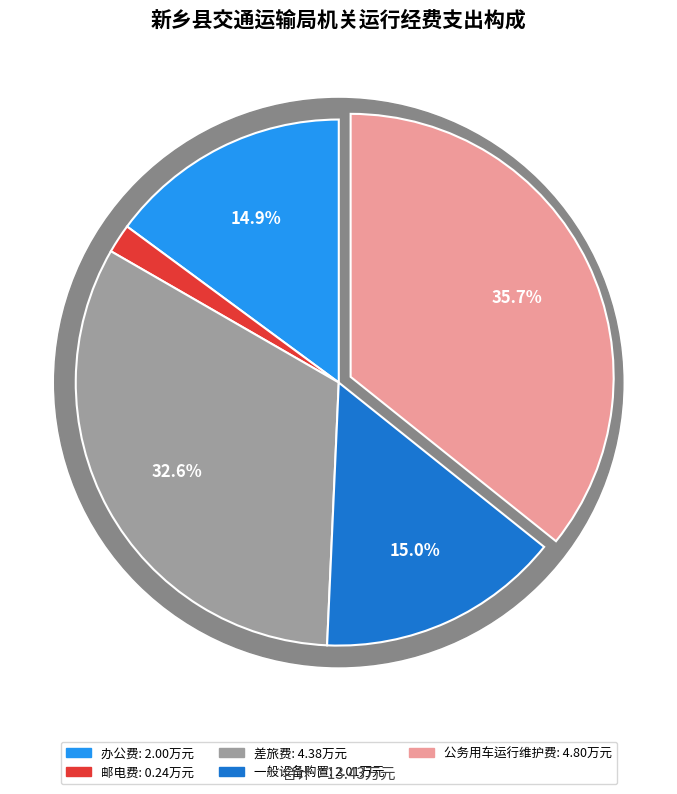

To the nearest percent, what percentage of the pie is 办公费?

15%